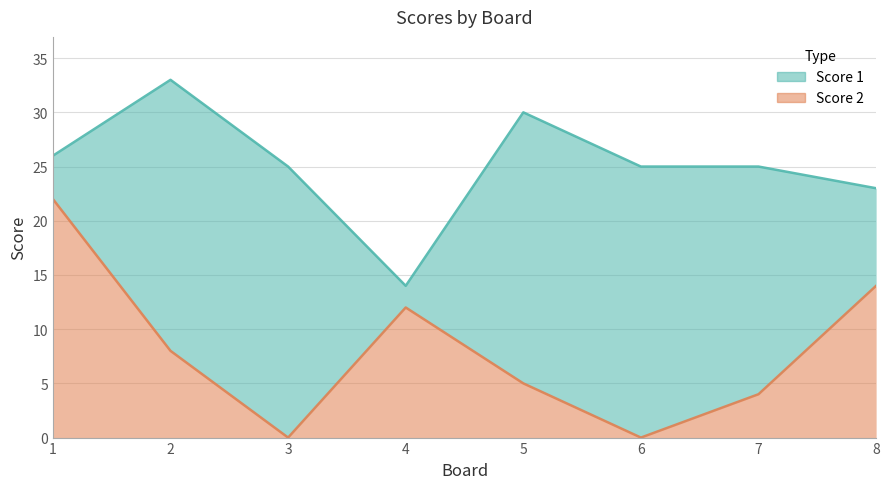

At which category does the data reach its first local peak?

4